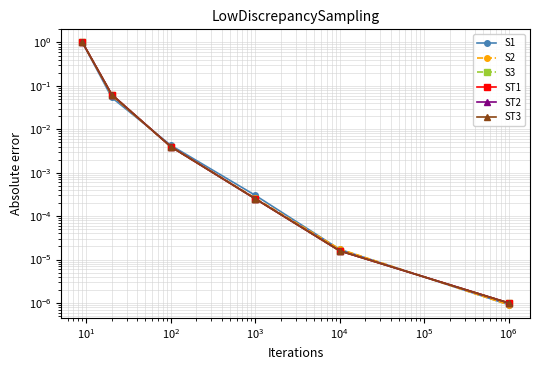

Is the value of ST3 at $\mathdefault{10^{2}}$ greater than the value of S2 at $\mathdefault{10^{0}}$?

No